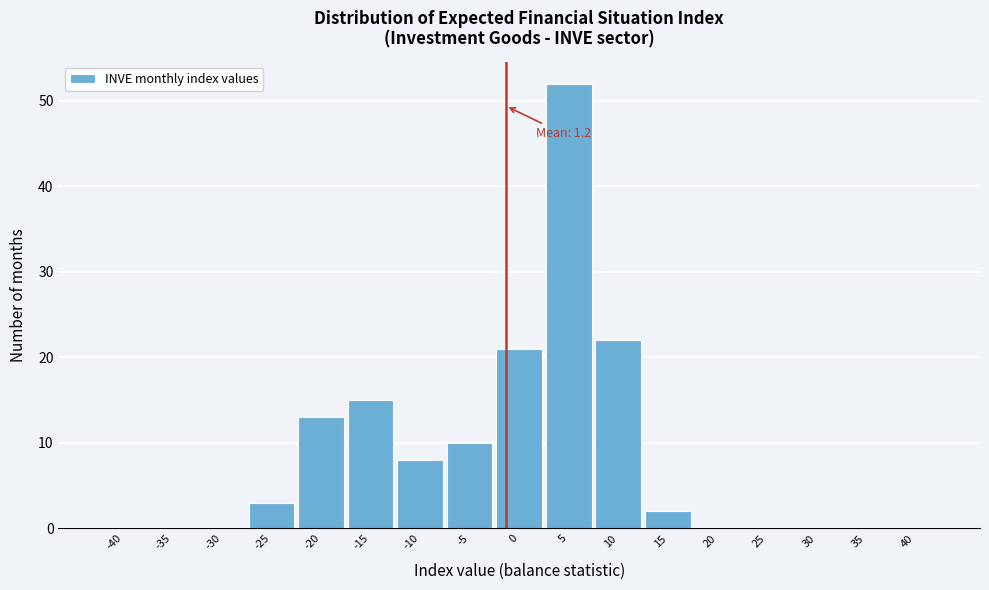

Reading left to right, list all the values displayed in this chart.

-40=0	-35=0	-30=0	-25=3	-20=13	-15=15	-10=8	-5=10	0=21	5=52	10=22	15=2	20=0	25=0	30=0	35=0	40=0